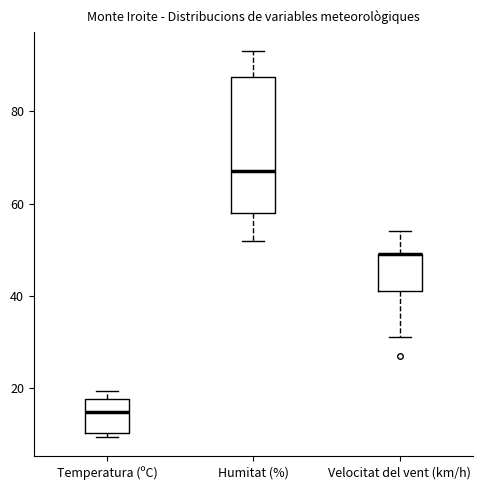

Comparing the boxes themselves (not the whiskers), which one is the tallest?

Humitat (%)